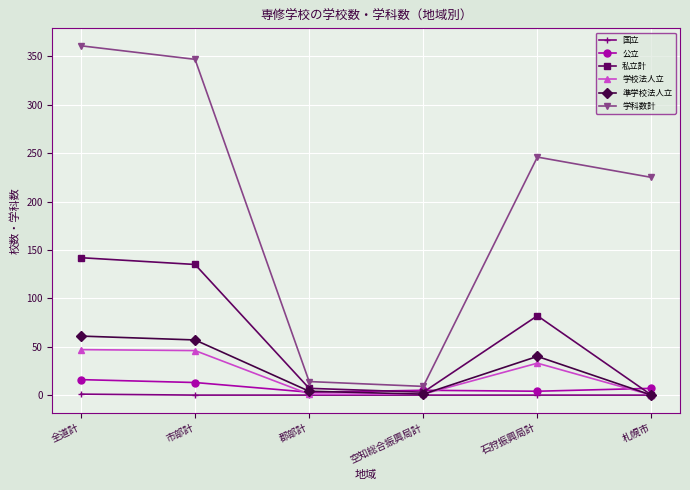

What is the sum of all 私立計 values?

369